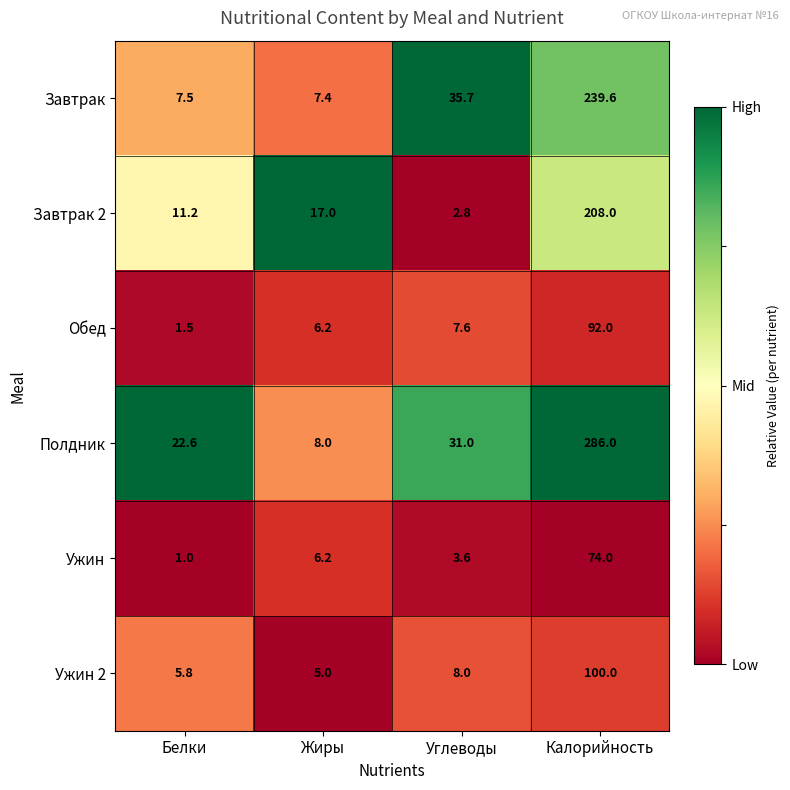

What is the difference between the second highest and second lowest values in the Полдник series?

8.4